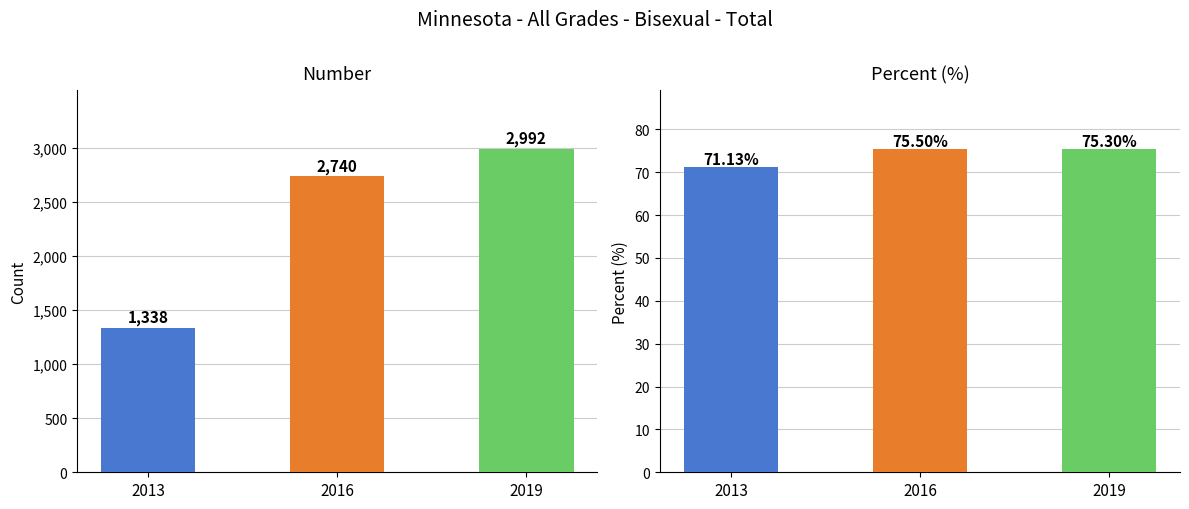

At which label is Number closest to 2165?

2016